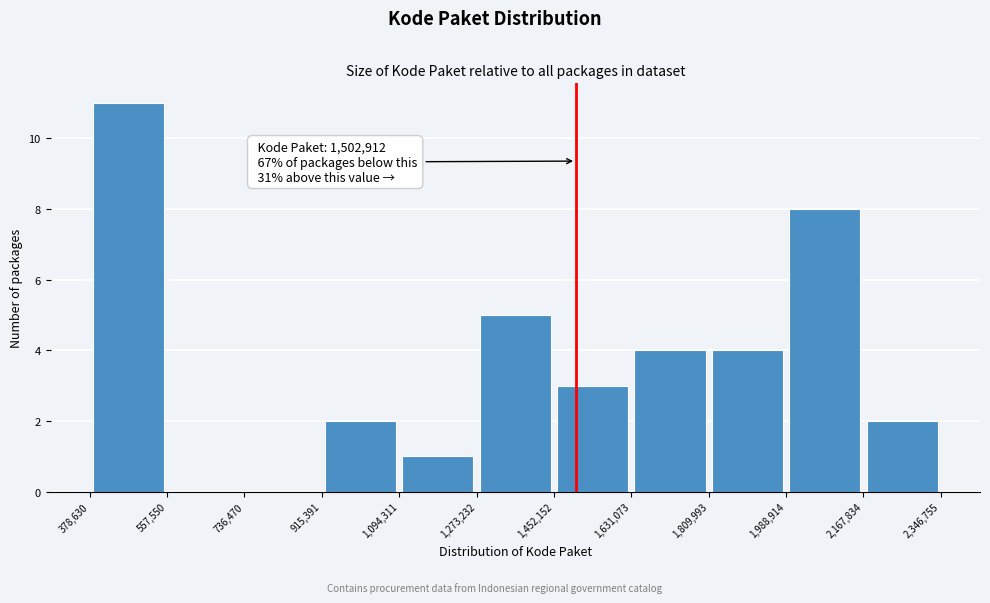

Over which range of the x-axis is the bar tallest?

378,630 to 557,550